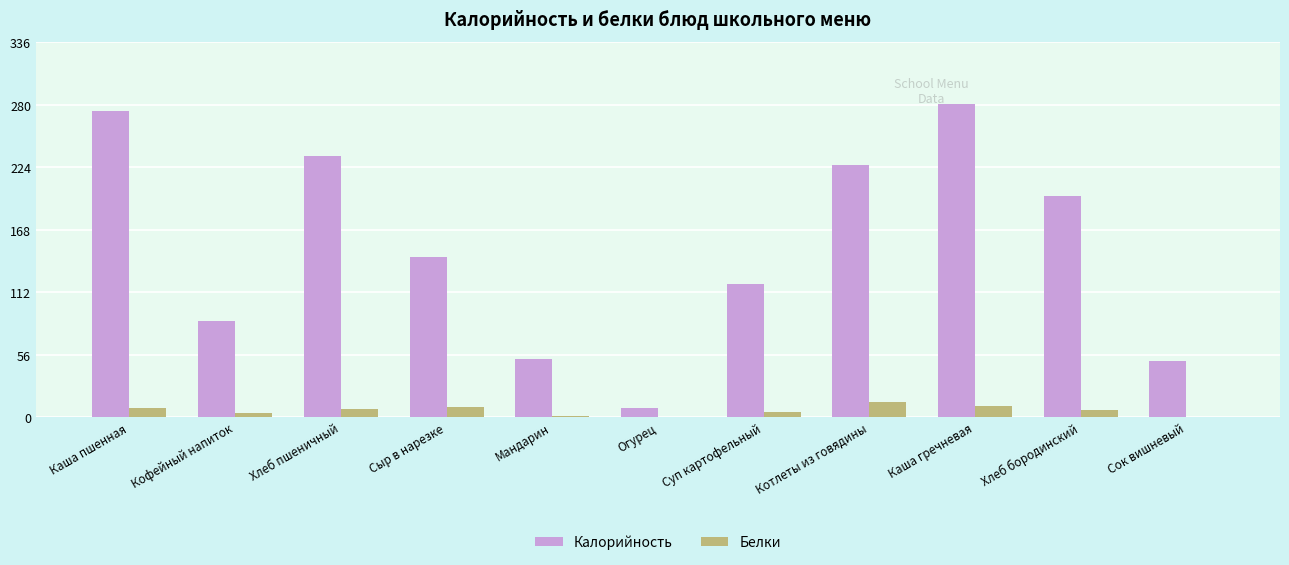

Between Мандарин and Огурец, which series saw the biggest shift?

Калорийность